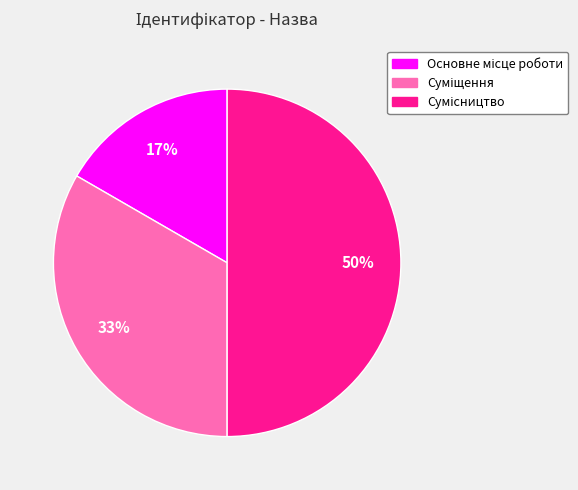

To the nearest percent, what is the average slice percentage?

33%